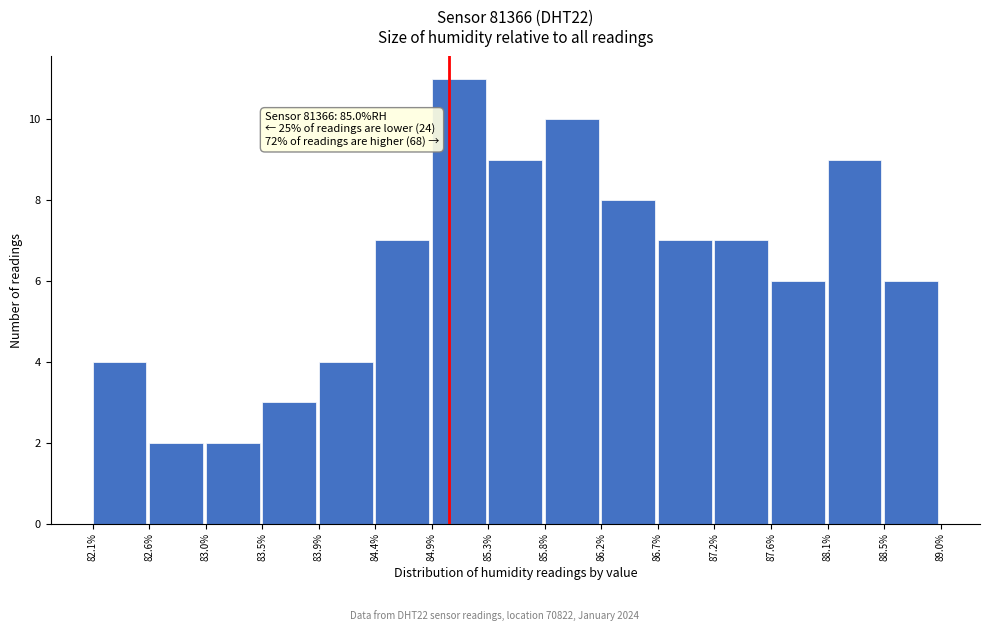

Which range on the x-axis has the tallest bar?

84.9% to 85.3%